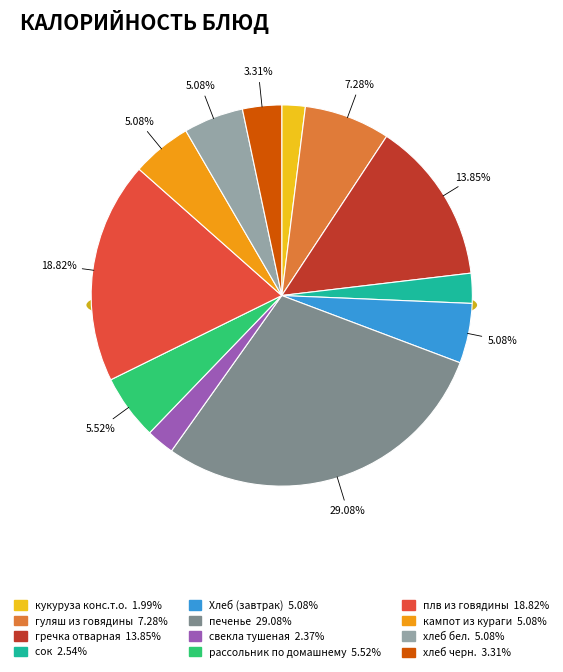

Count the number of slices in the pie.

12